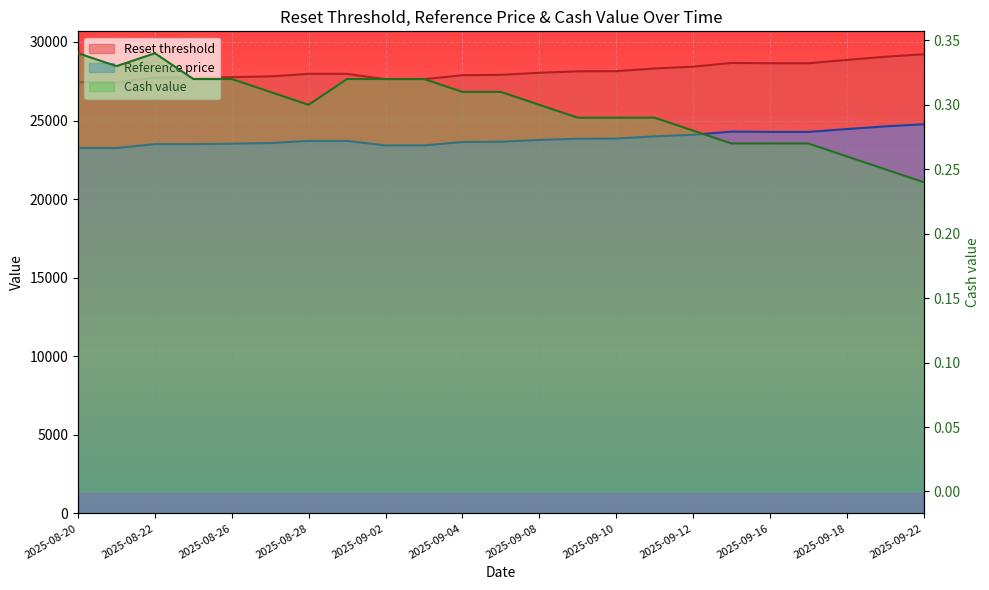

What is the spread (max minus min) of values at 2025-08-28?

27969.8